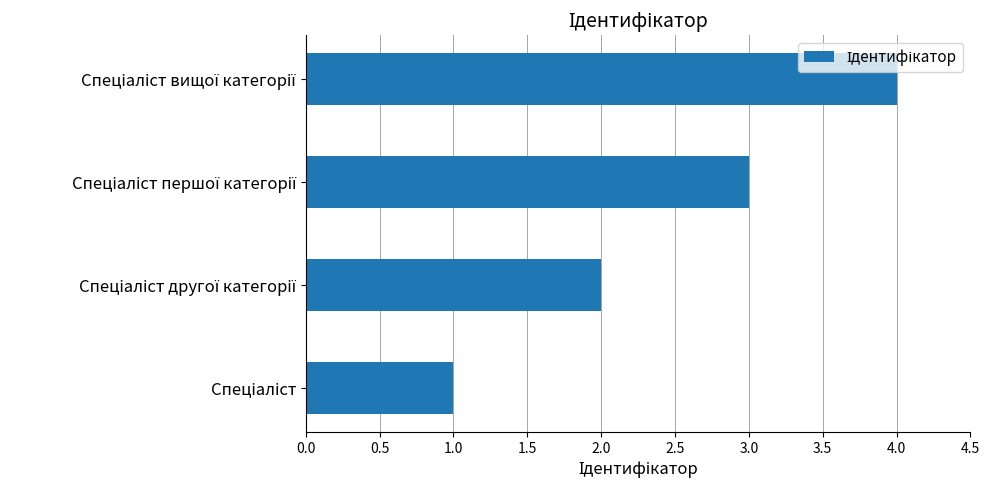

How many values are between 2 and 4?

3